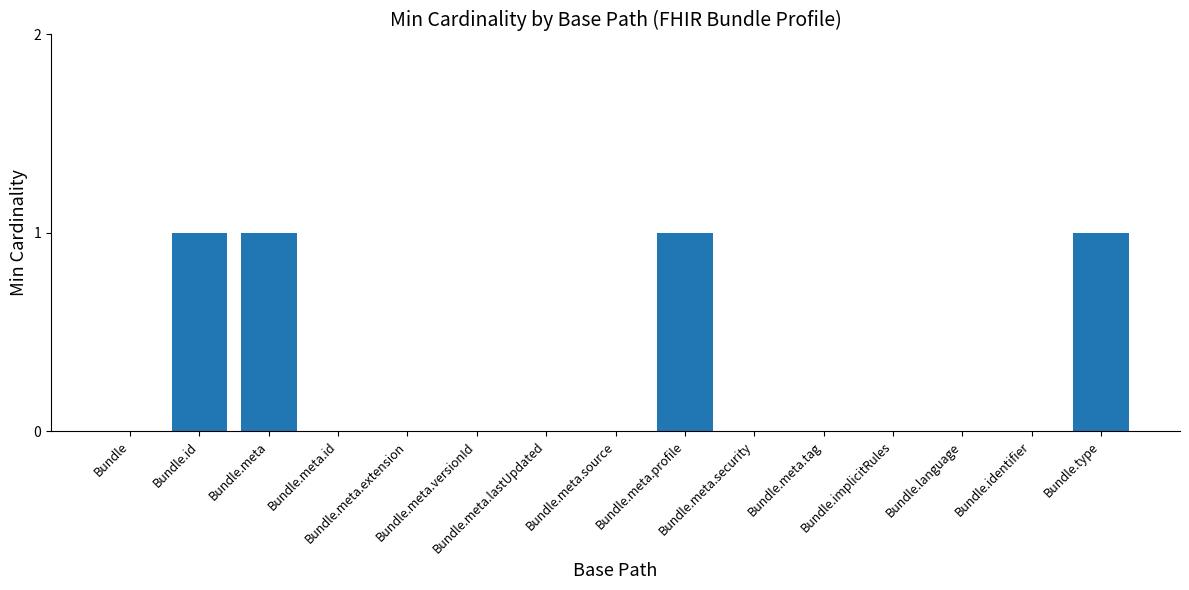

What is the sum of all values?

4